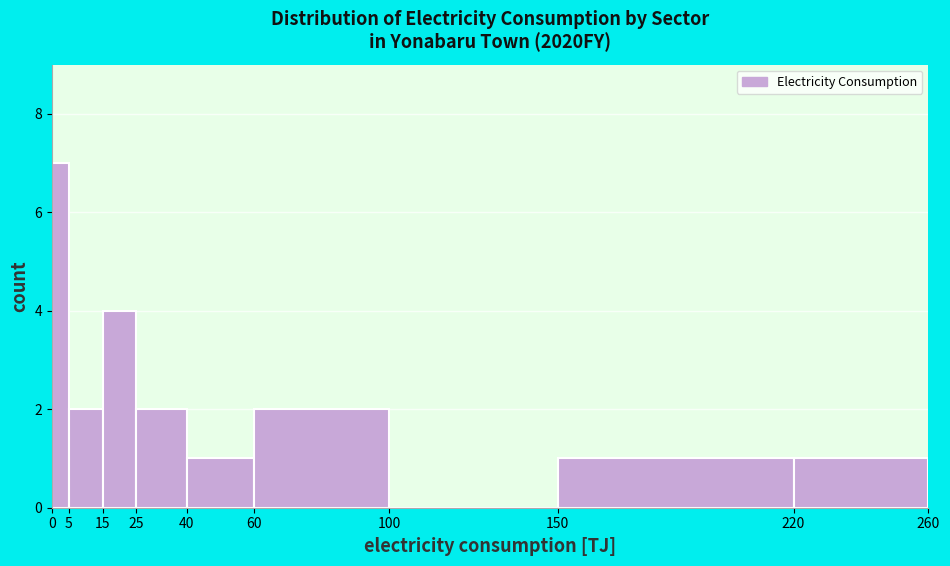

Which range on the x-axis has the tallest bar?

0 to 5